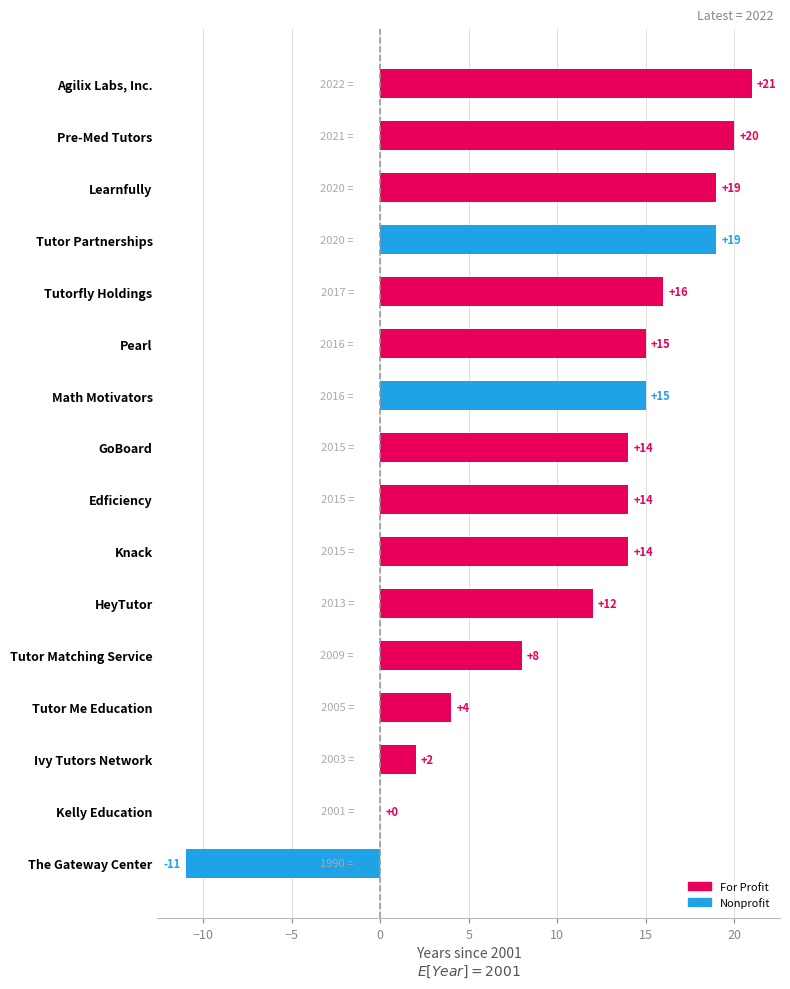

Read the value at Tutor Matching Service, to the nearest 10.

10